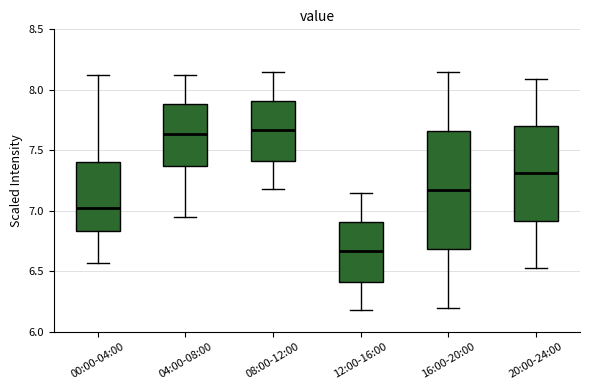

Which box is the tallest, from its lower edge to its upper edge?

16:00-20:00